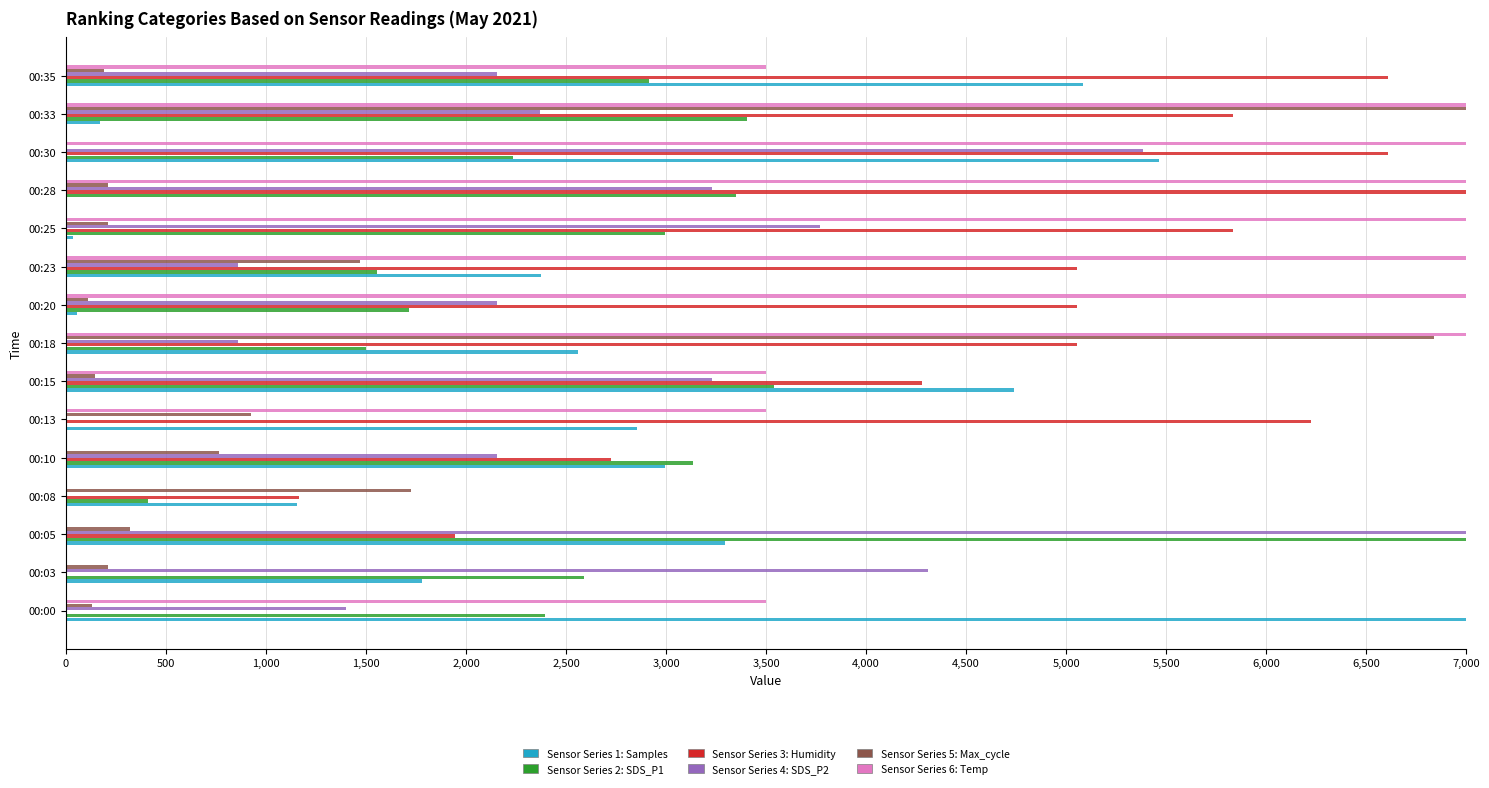

What is the maximum value shown in the chart?

7000.0